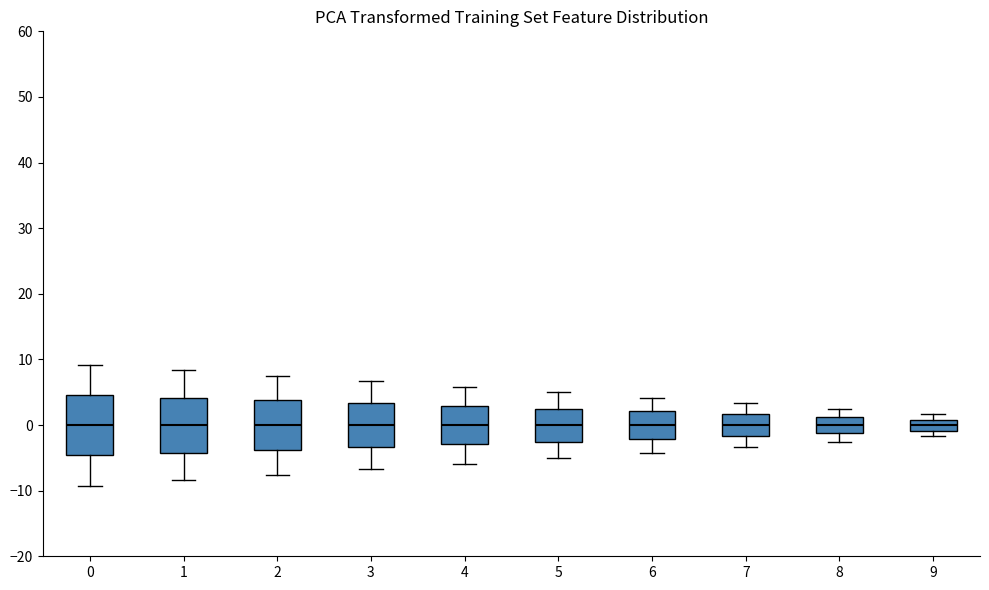

Reading left to right, read every box against the y-axis: the position of its median line, the range the box covers, and the ends of its whiskers. The values are not printed on the chart, so give them approximately, as read against the axis.

0: median 0, box -5 to 5, whiskers -9 to 9
1: median 0, box -4 to 4, whiskers -8 to 8
2: median 0, box -4 to 4, whiskers -8 to 8
3: median 0, box -3 to 3, whiskers -7 to 7
4: median 0, box -3 to 3, whiskers -6 to 6
5: median 0, box -3 to 3, whiskers -5 to 5
6: median 0, box -2 to 2, whiskers -4 to 4
7: median 0, box -2 to 2, whiskers -3 to 3
8: median 0, box -1 to 1, whiskers -3 to 3
9: median 0, box -1 to 1, whiskers -2 to 2